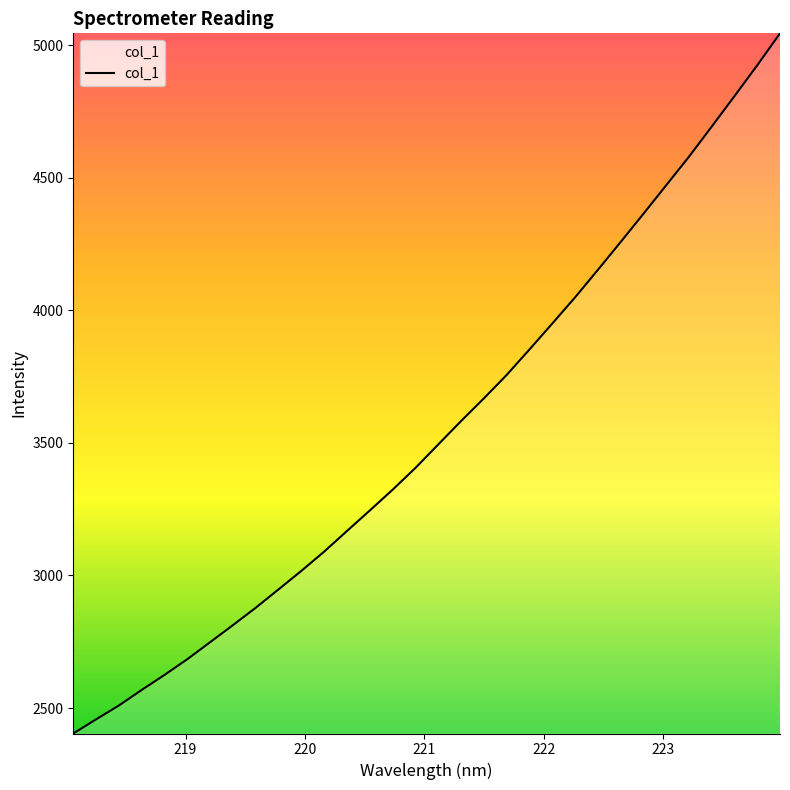

What is the maximum value shown in the chart?

5045.6